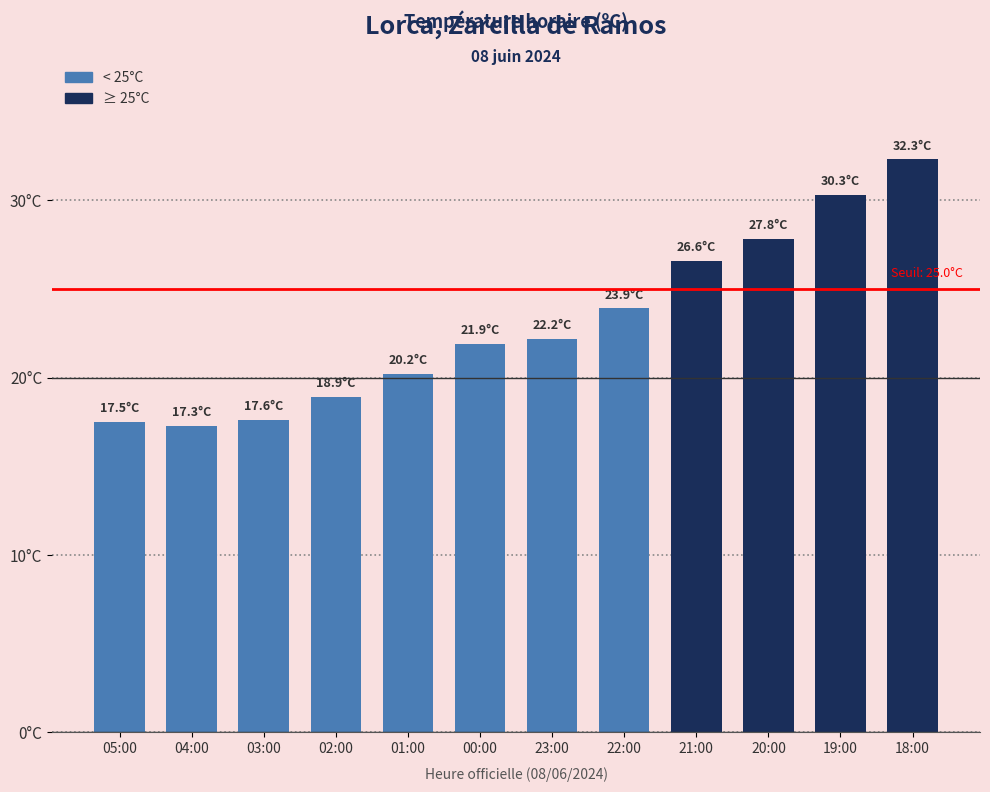

What is the average value?

23.0